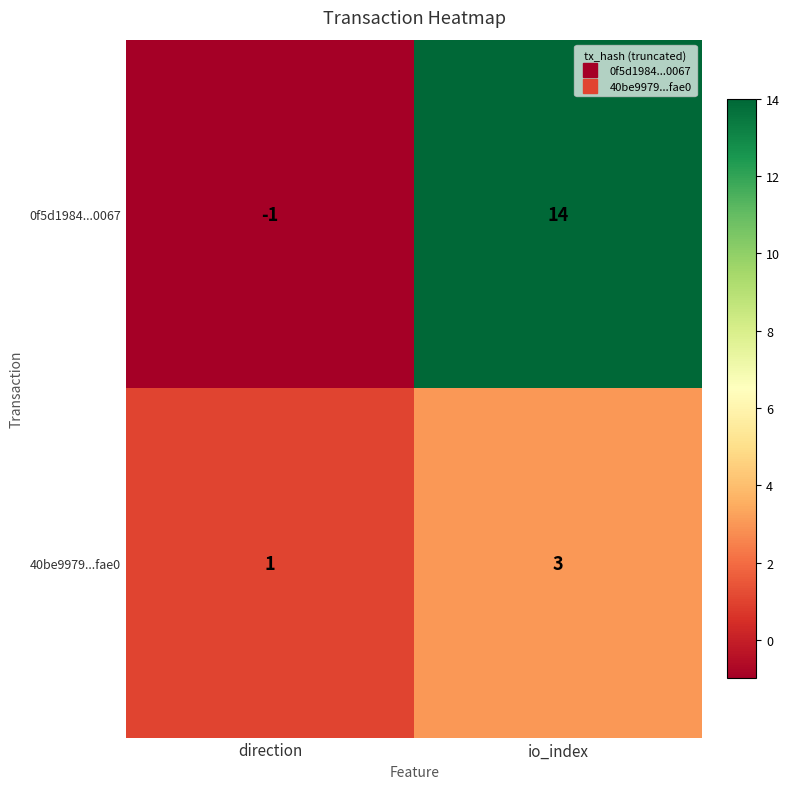

What is the maximum value shown in the chart?

14